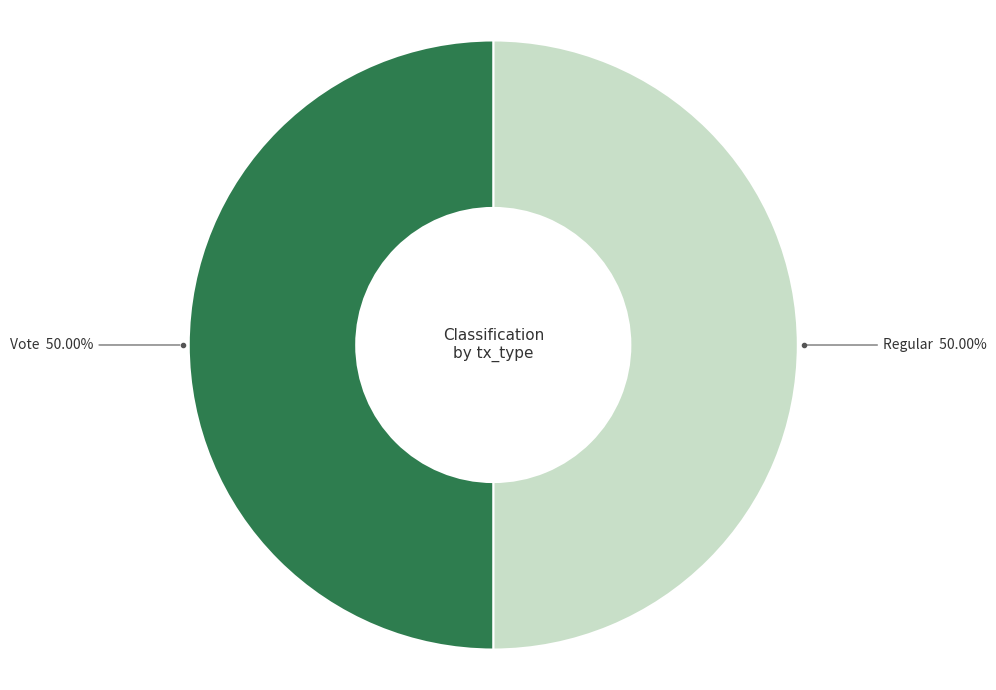

Is the sum of Vote and Regular greater than half?

Yes